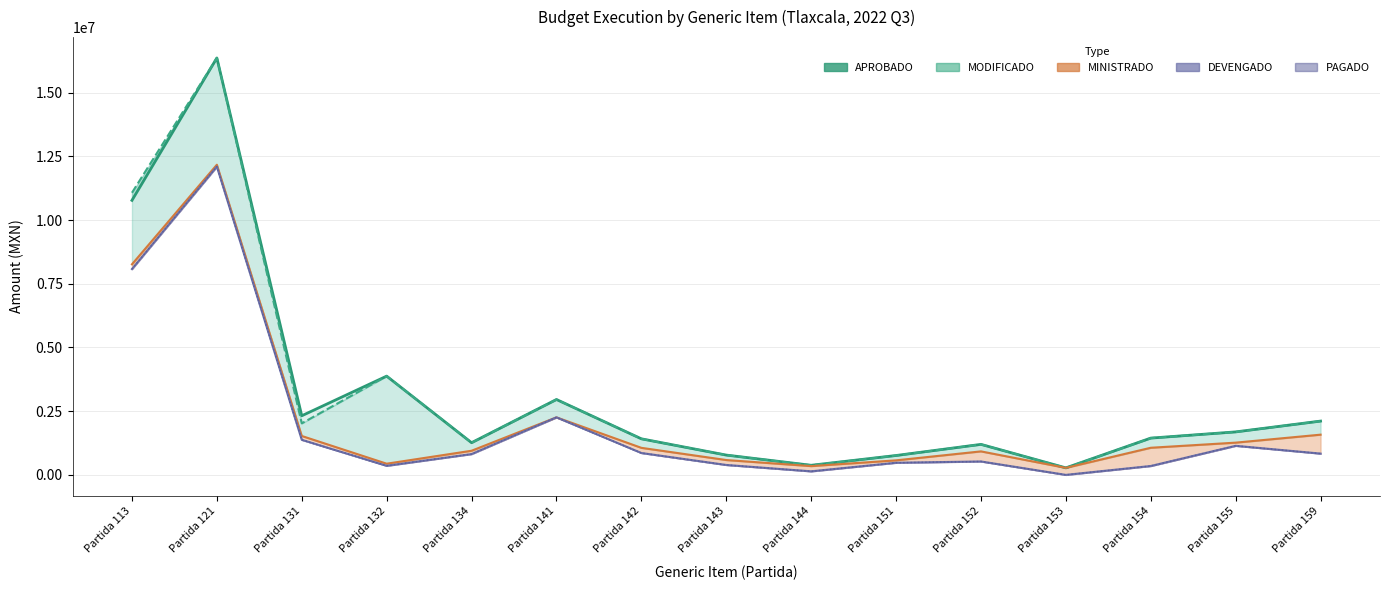

At which label does PAGADO (line) first exceed 816746?

Partida 113